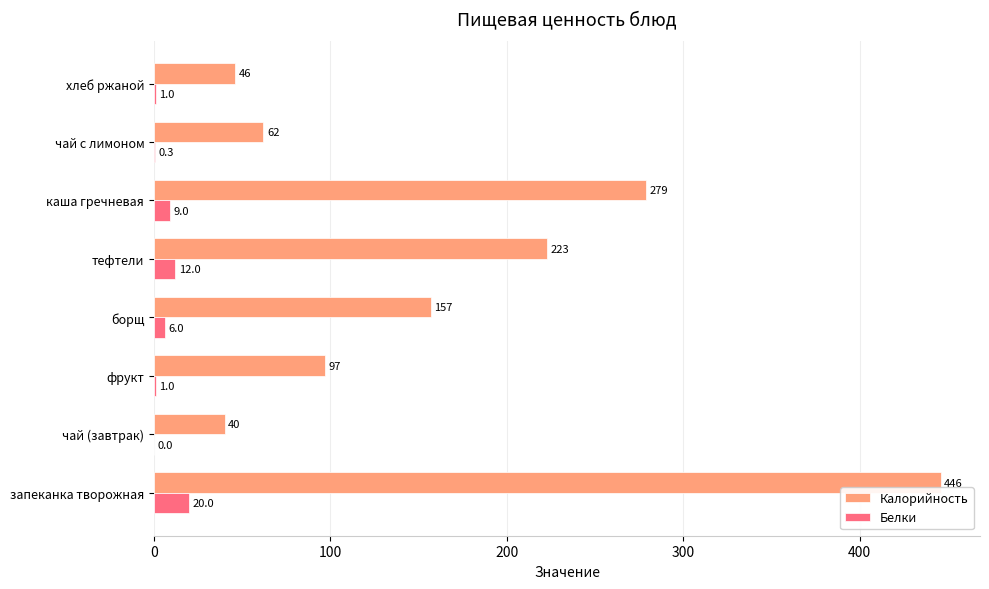

Which series changed the most between запеканка творожная and чай с лимоном?

Калорийность